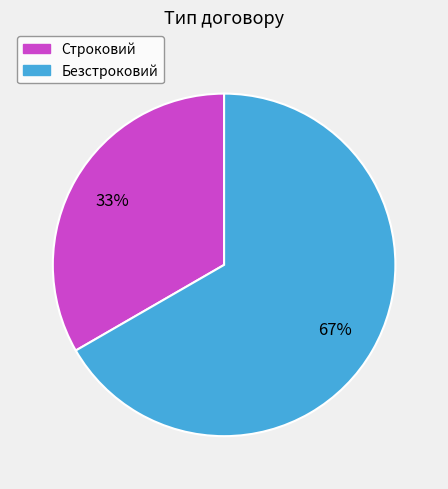

To the nearest percent, what portion does Строковий represent?

33%